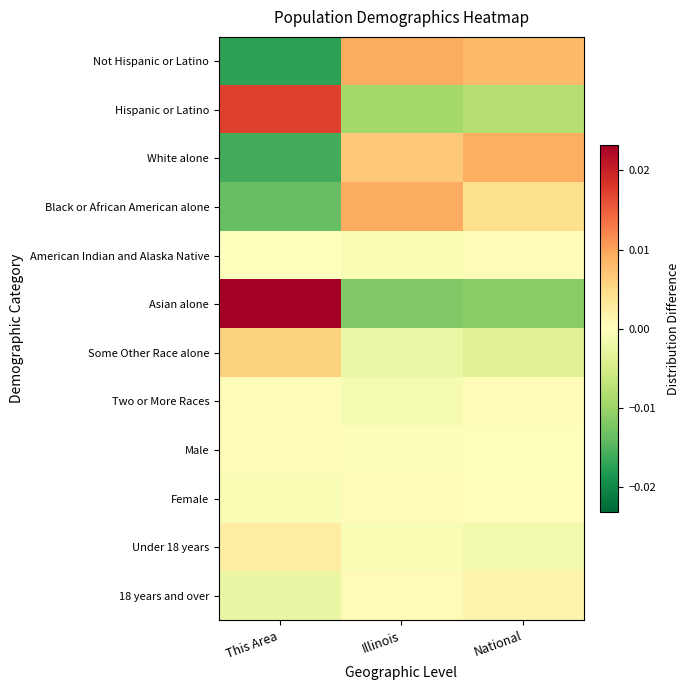

Reading right to left, extract all data points from this chart.

Not Hispanic or Latino: National=0.0	Illinois=0.0	This Area=-0.0
Hispanic or Latino: National=-0.0	Illinois=-0.0	This Area=0.0
White alone: National=0.0	Illinois=0.0	This Area=-0.0
Black or African American alone: National=0.0	Illinois=0.0	This Area=-0.0
American Indian and Alaska Native: National=0.0	Illinois=-0.0	This Area=0.0
Asian alone: National=-0.0	Illinois=-0.0	This Area=0.0
Some Other Race alone: National=-0.0	Illinois=-0.0	This Area=0.0
Two or More Races: National=0.0	Illinois=-0.0	This Area=0.0
Male: National=-0.0	Illinois=-0.0	This Area=0.0
Female: National=0.0	Illinois=0.0	This Area=-0.0
Under 18 years: National=-0.0	Illinois=-0.0	This Area=0.0
18 years and over: National=0.0	Illinois=0.0	This Area=-0.0